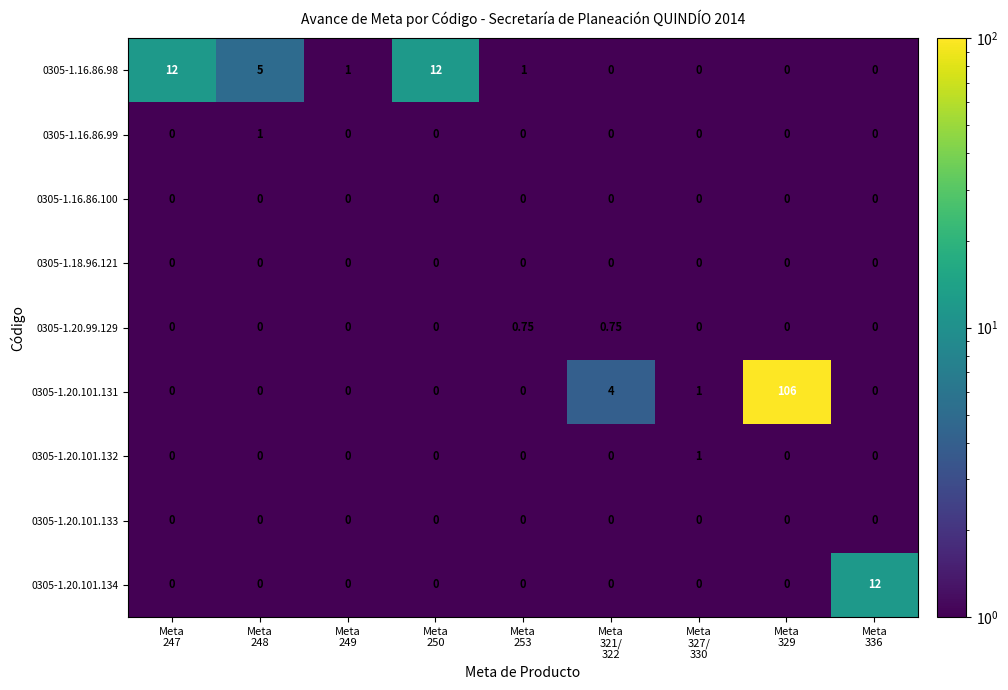

Count the number of data series in this chart.

9